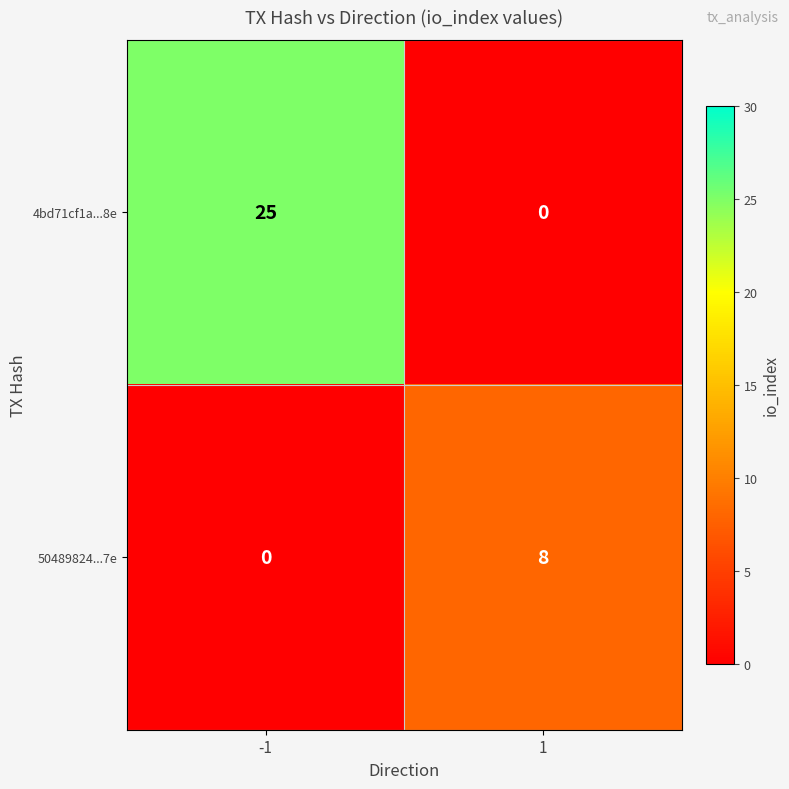

Rank the series at -1 from lowest to highest value.

50489824...7e, 4bd71cf1a...8e